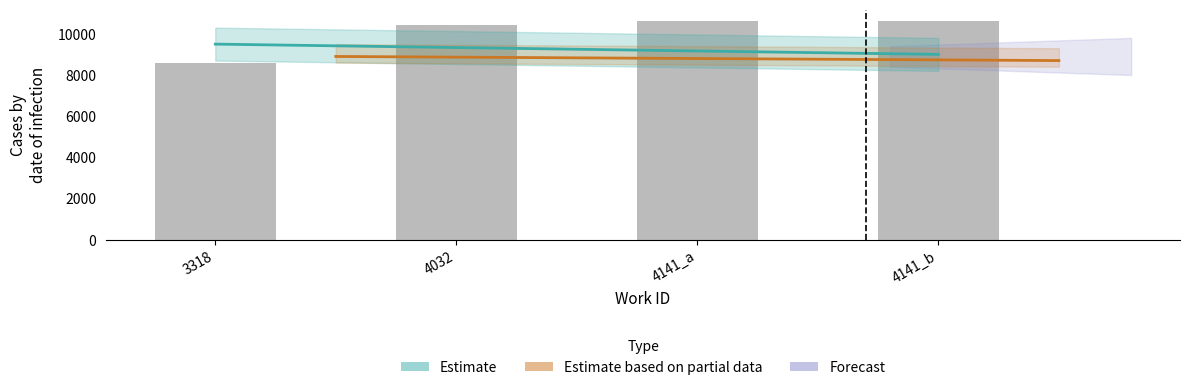

At which category does the chart reach its minimum across all series?

3318